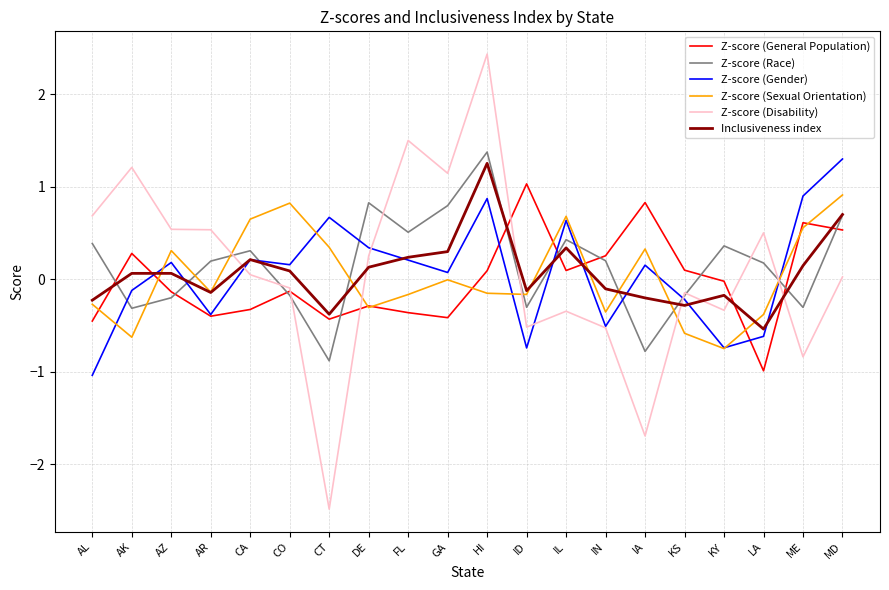

Which category has the lowest value in the Z-score (Gender) series?

AL